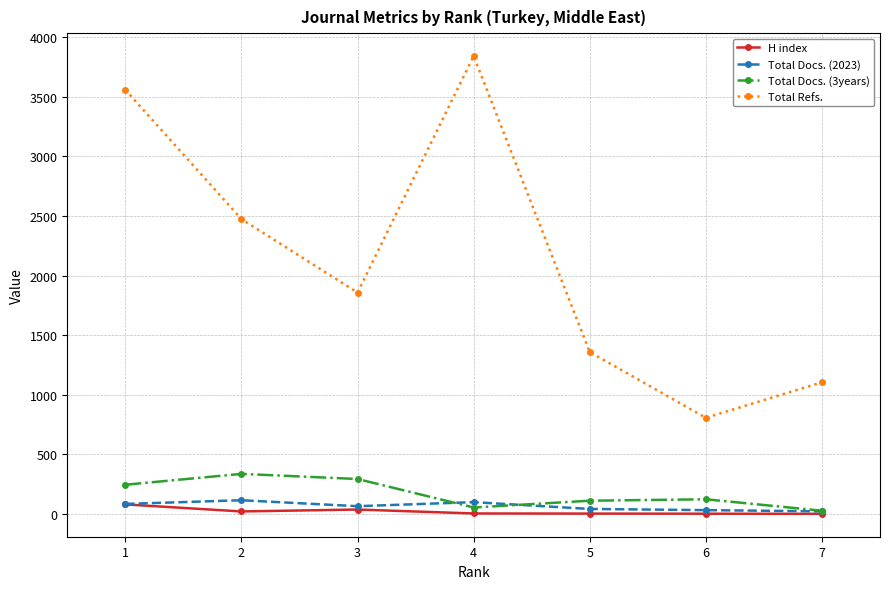

True or false: Total Docs. (2023) has more than 0 interior local peaks.

True